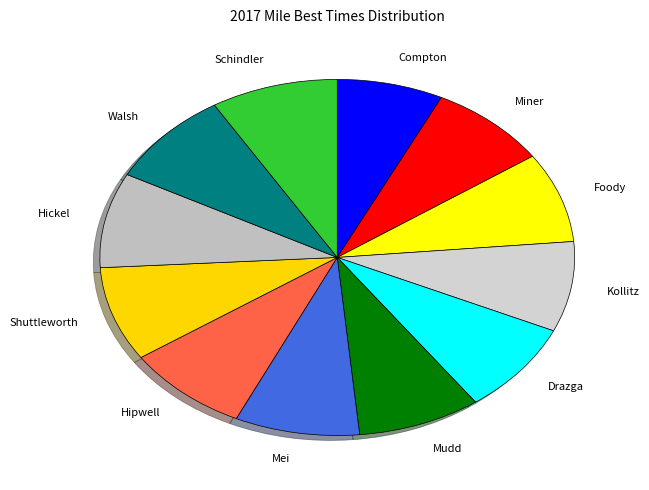

How many segments does this pie chart have?

12